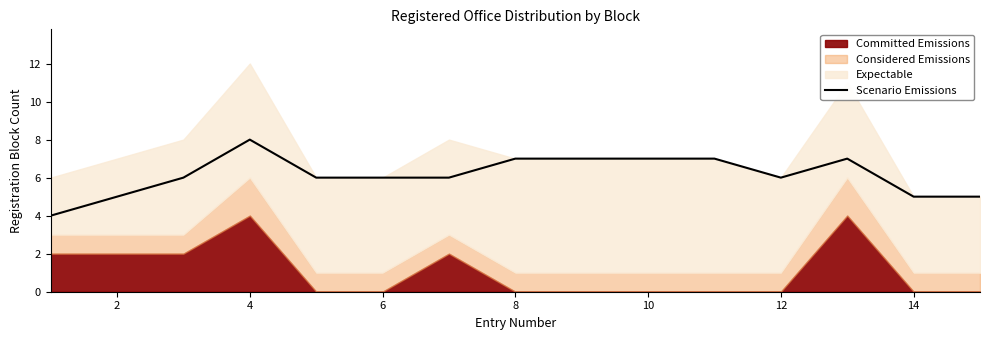

Is it true that Scenario Emissions equals 6 at 12?

True